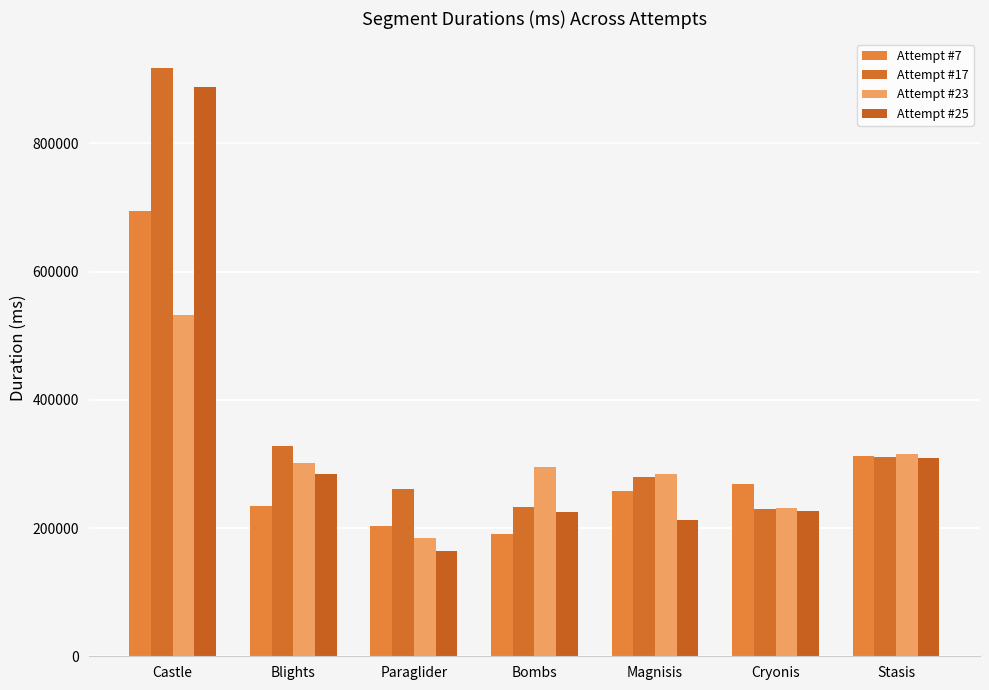

How many data points does each series have?

7